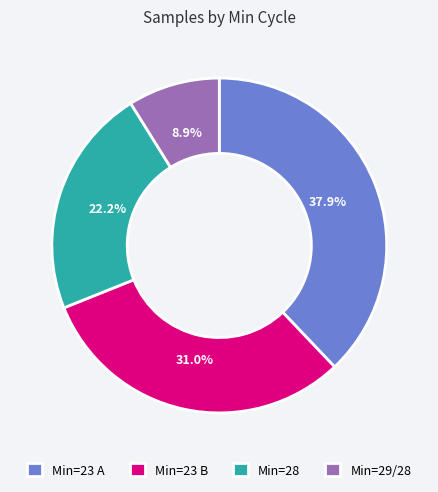

Between Min=29/28 and Min=23 A, which is larger?

Min=23 A